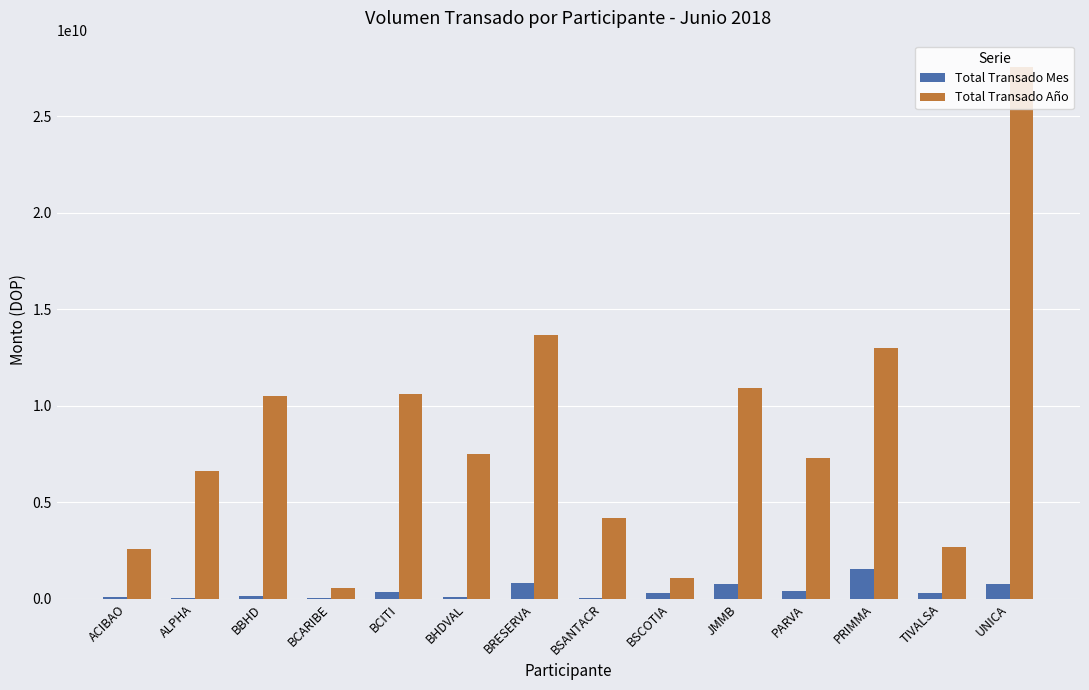

What is the difference between the Total Transado Mes values at BBHD and UNICA?

634032809.2